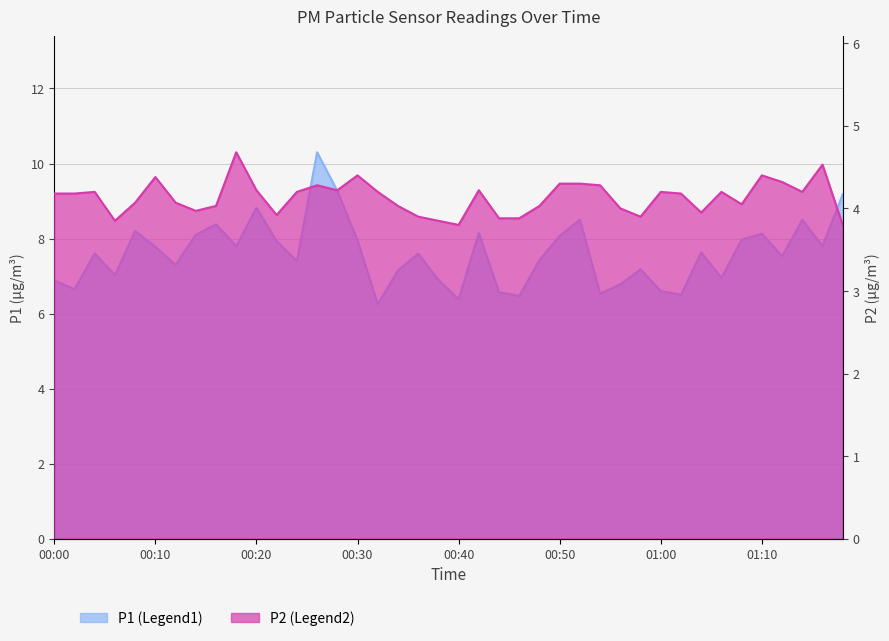

What position from the right is 00:18?

31